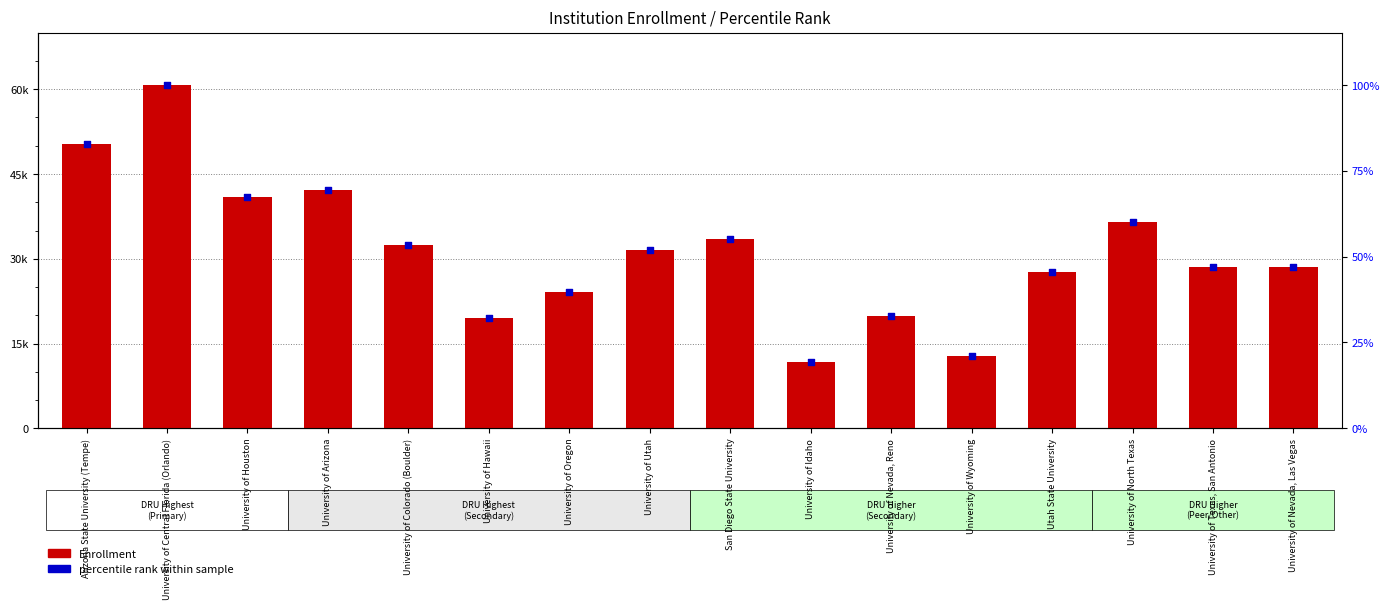

Which series reaches the maximum Y coordinate?

Enrollment